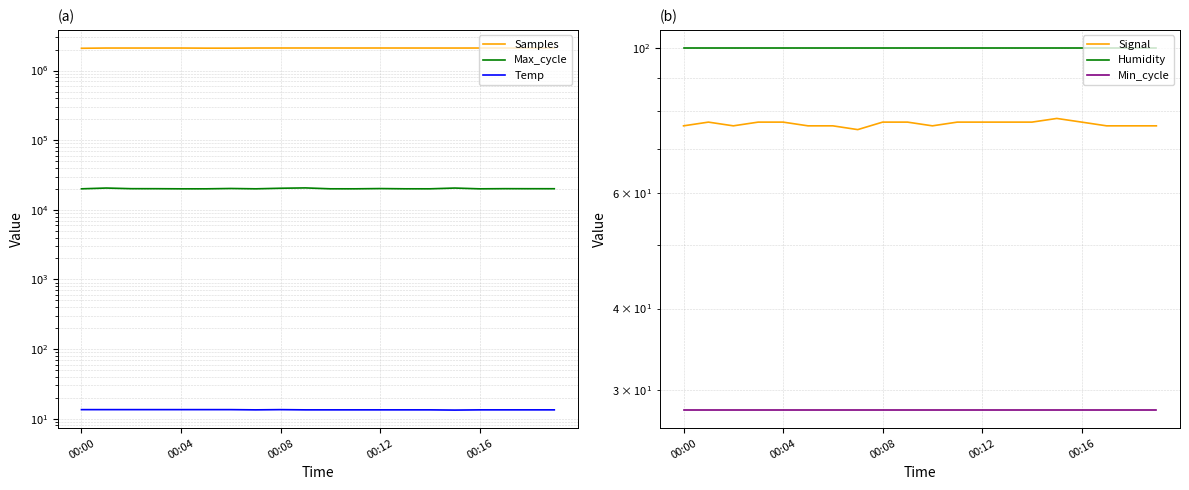

What is the difference between the maximum and second lowest values in the Samples series?

11134.0